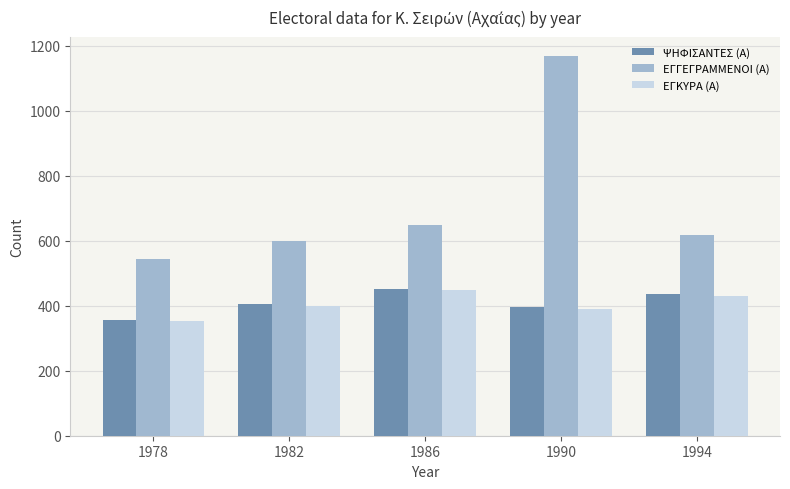

True or false: ΕΓΚΥΡΑ (Α) has a value of 542 at 1978.

False